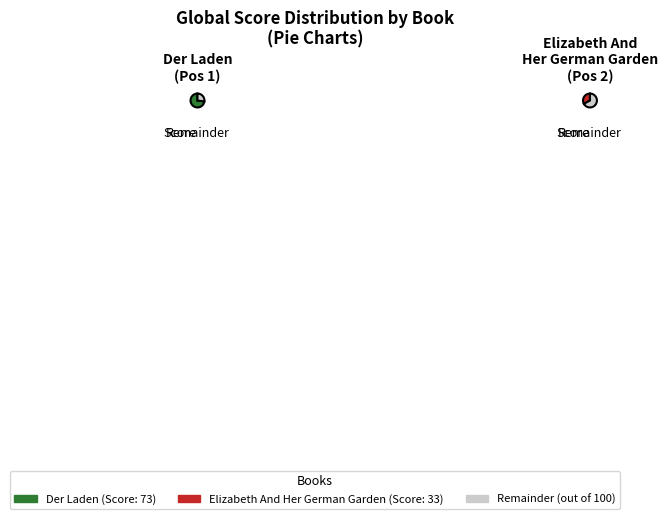

Combined, do Elizabeth And Her German Garden and Der Laden account for over 50%?

Yes